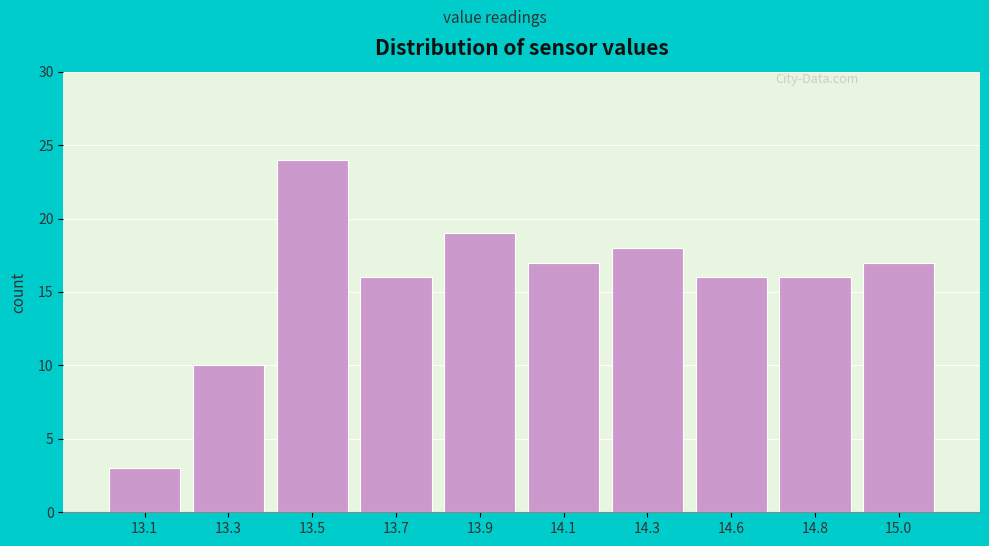

Reading left to right, extract all data points from this chart.

3	10	24	16	19	17	18	16	16	17